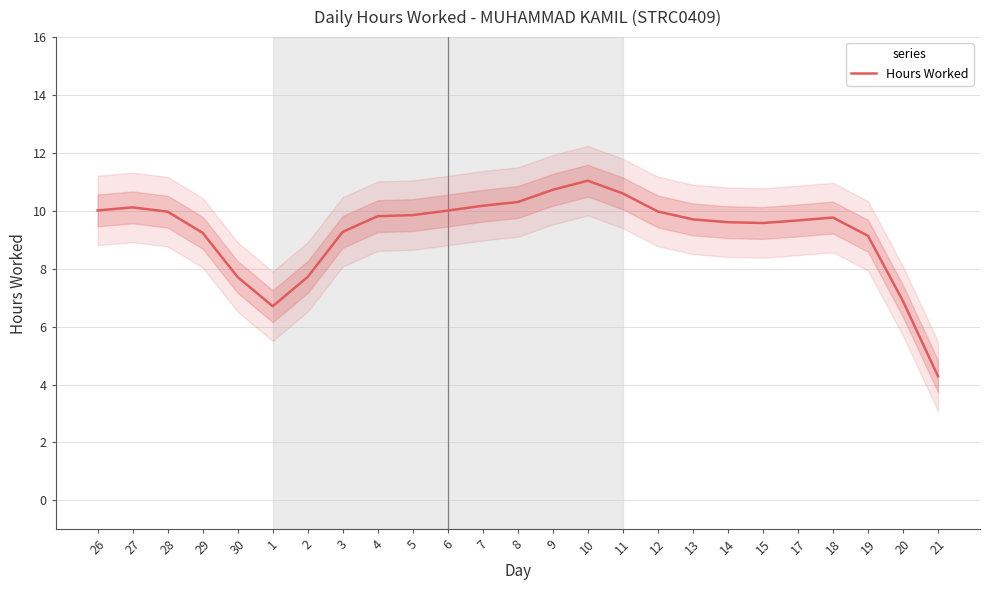

At which category does the chart reach its peak across all series?

10